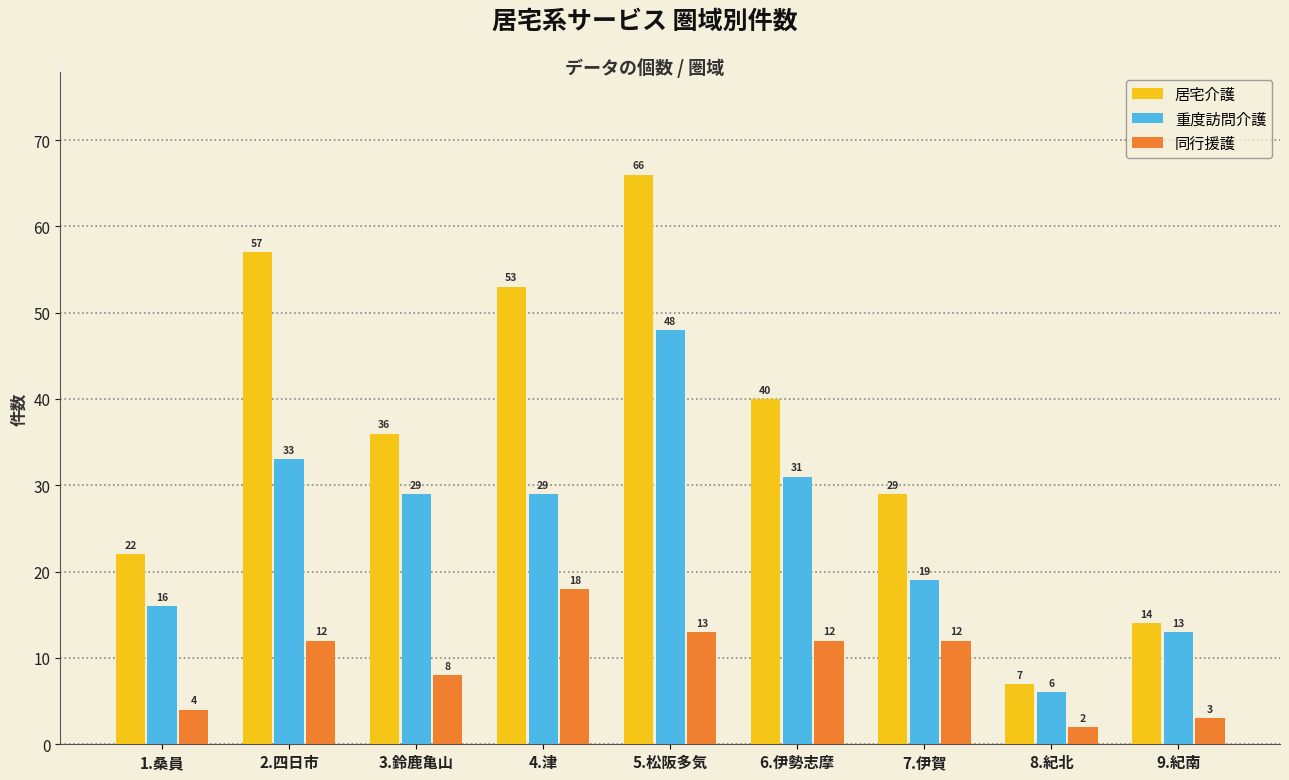

What position from the left is 7.伊賀?

7